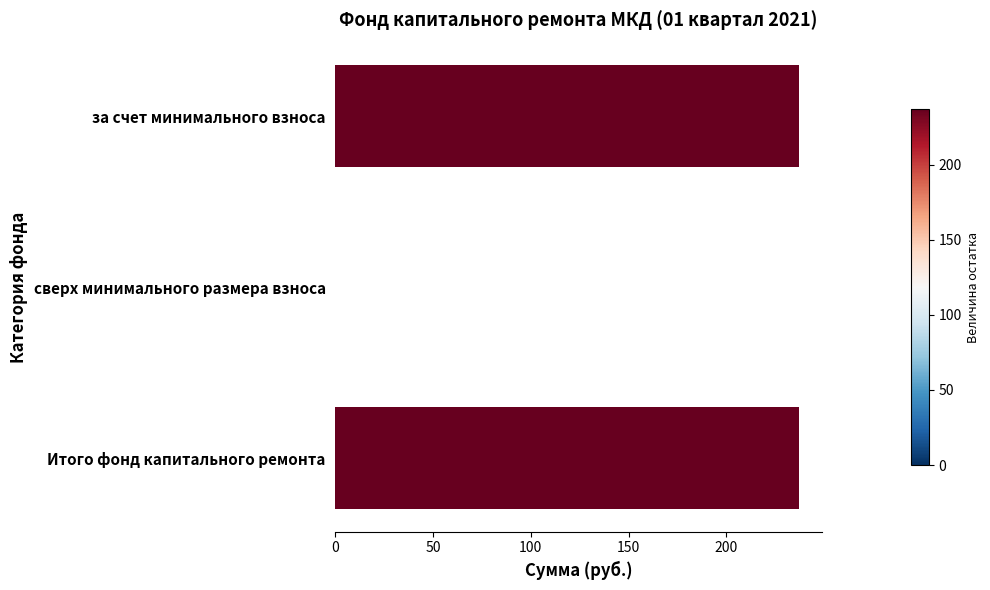

How many positive values are there?

2